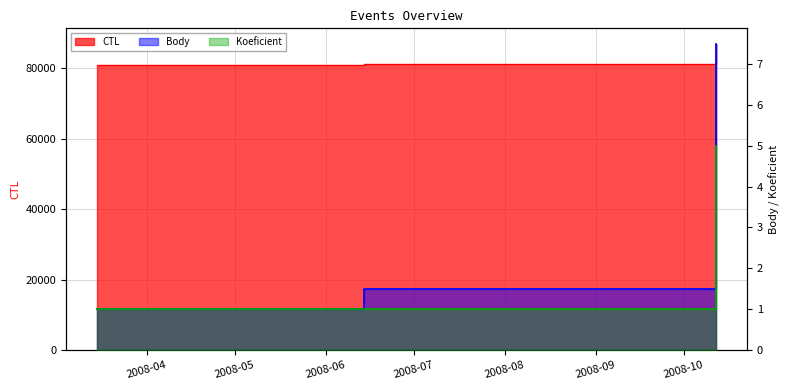

Between 2008-10-12 and 2008-06-14, which is larger?

2008-10-12